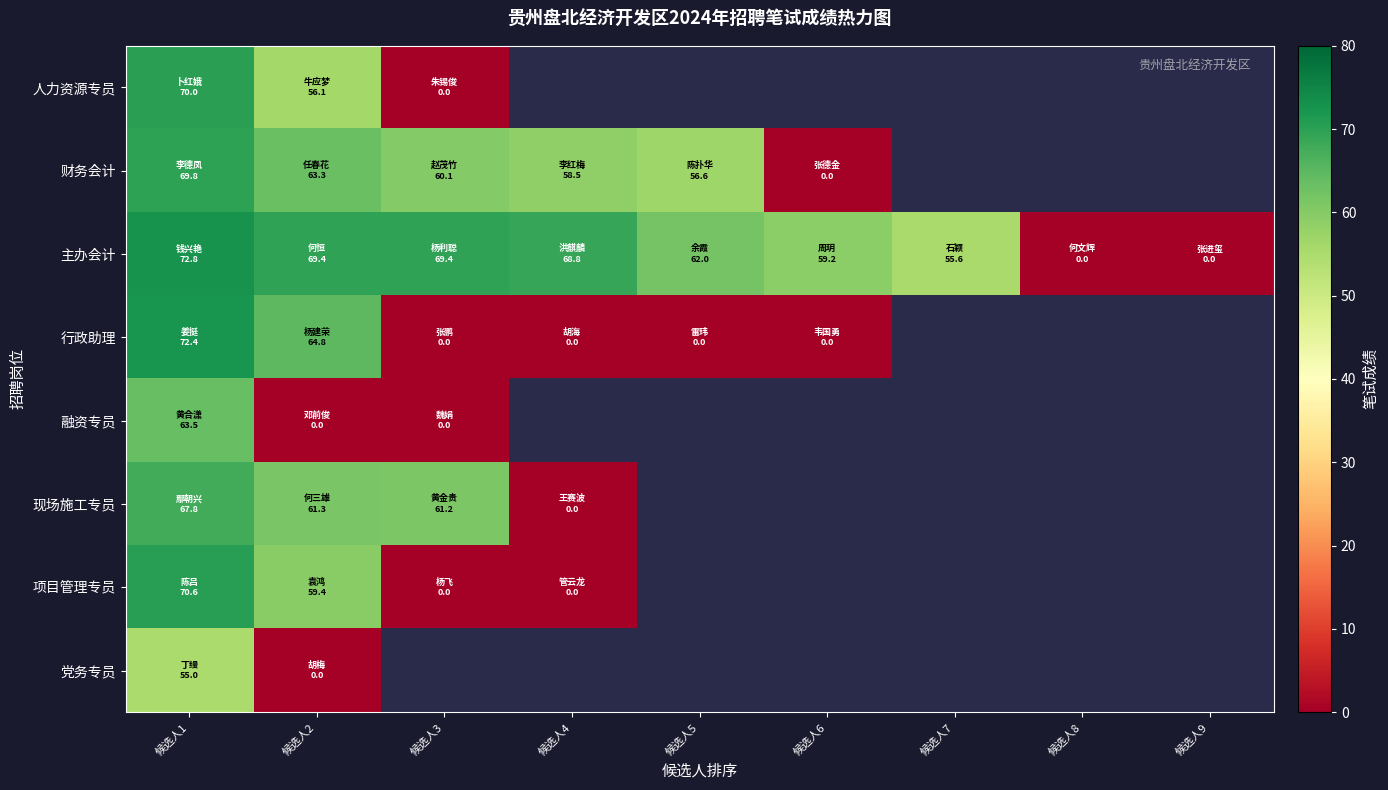

True or false: 项目管理专员 has a value of 59.4 at 候选人2.

True